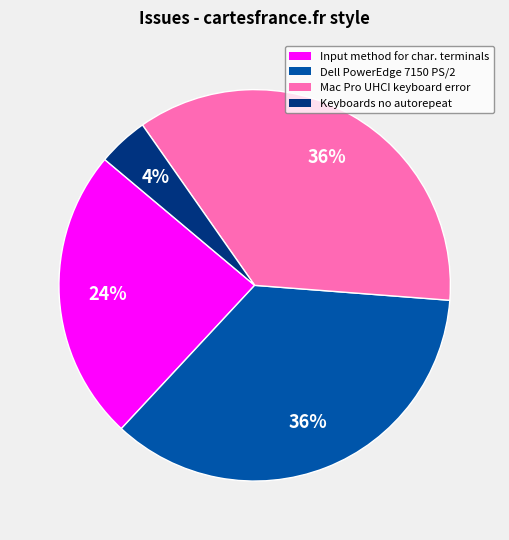

Which slice is the smallest?

Keyboards no autorepeat